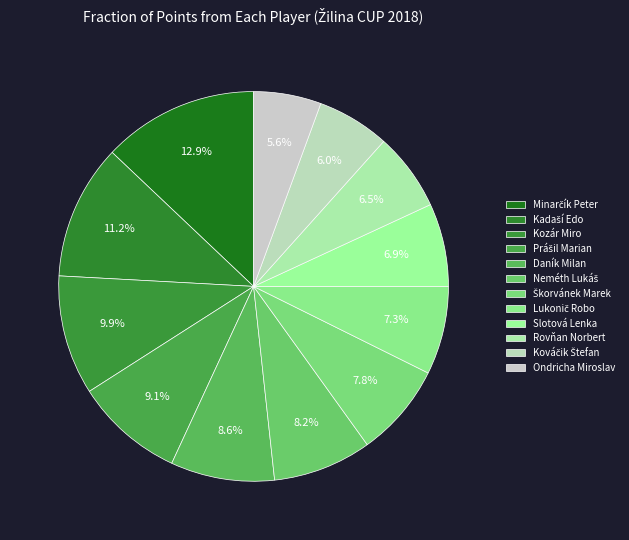

To the nearest percent, what is the combined percentage of Kadaší Edo and Prášil Marian?

20%